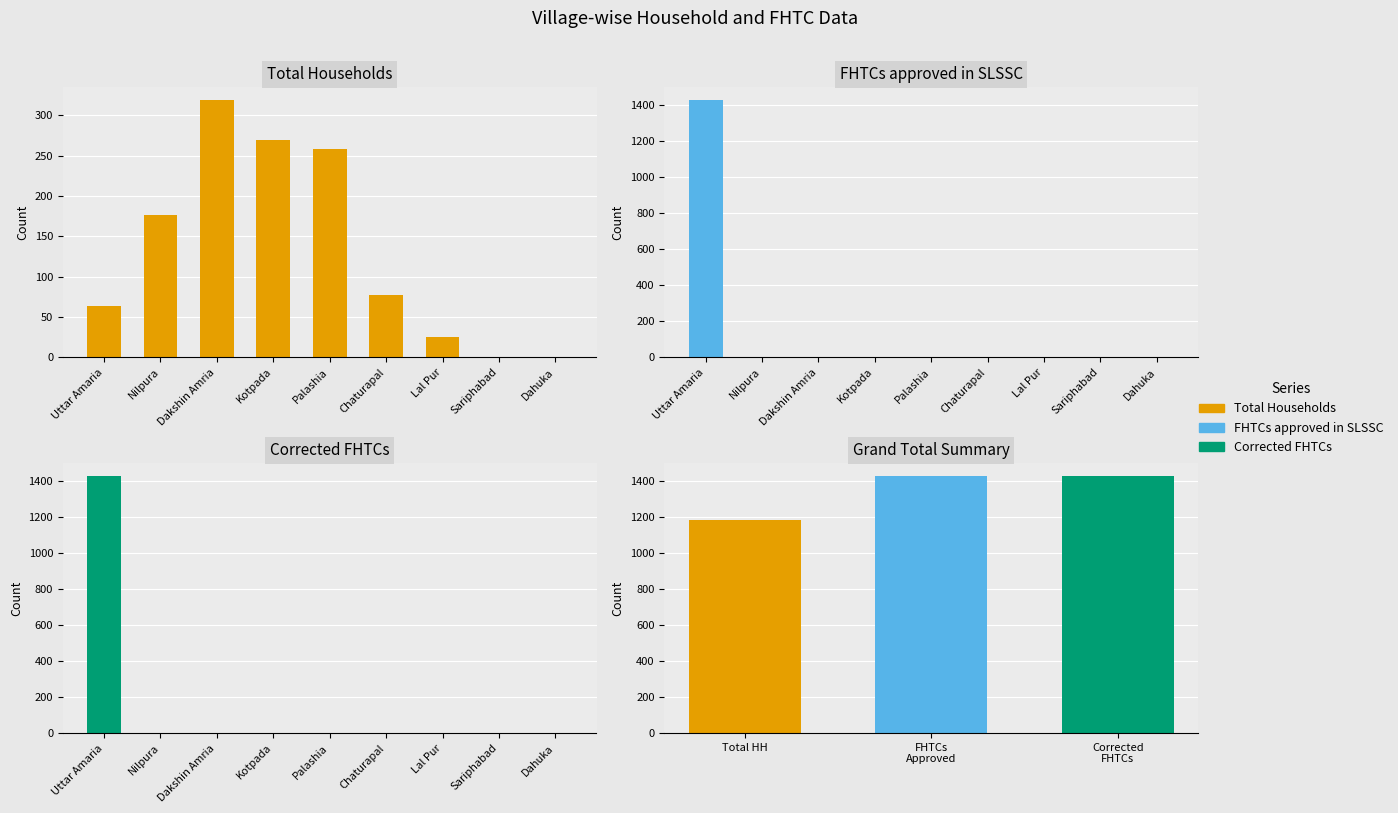

At how many categories does at least one series exceed 961?

1